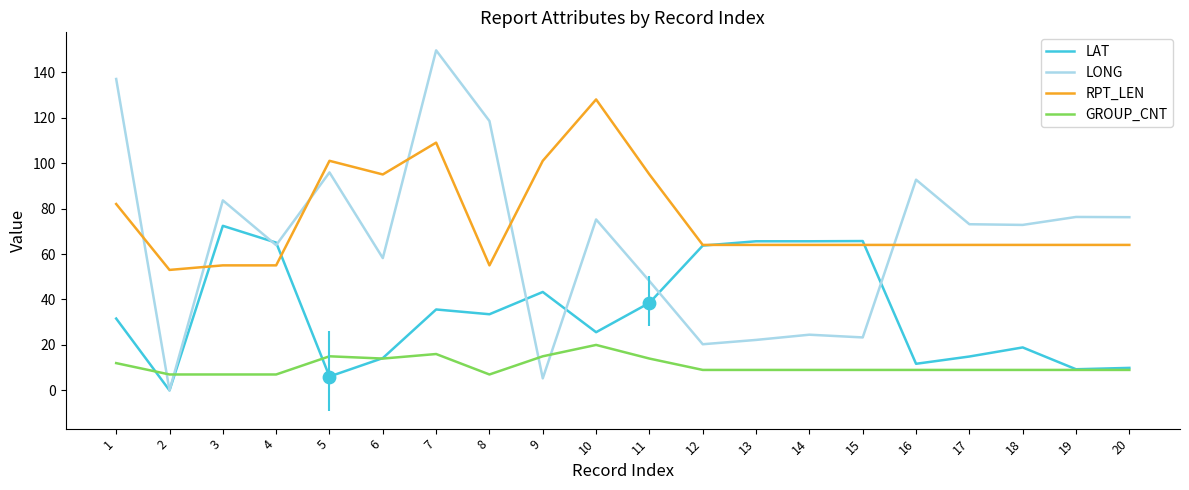

Which series has the largest range (max minus min)?

LONG